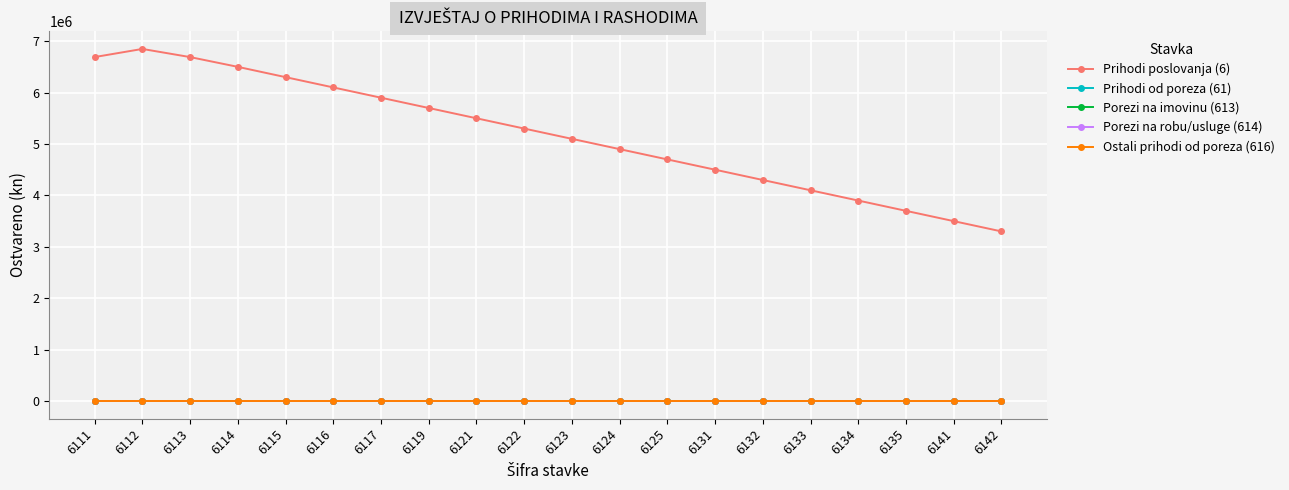

Is the value of Porezi na imovinu (613) at 6111 greater than the value of Prihodi od poreza (61) at 6113?

No